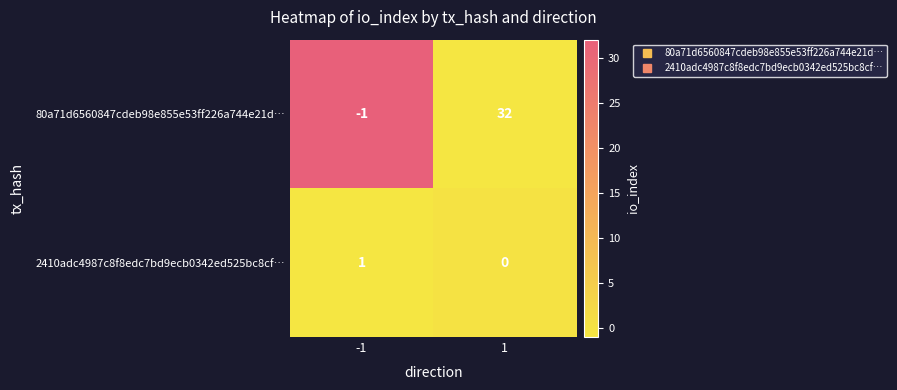

What is the spread (max minus min) of values at 1?

32